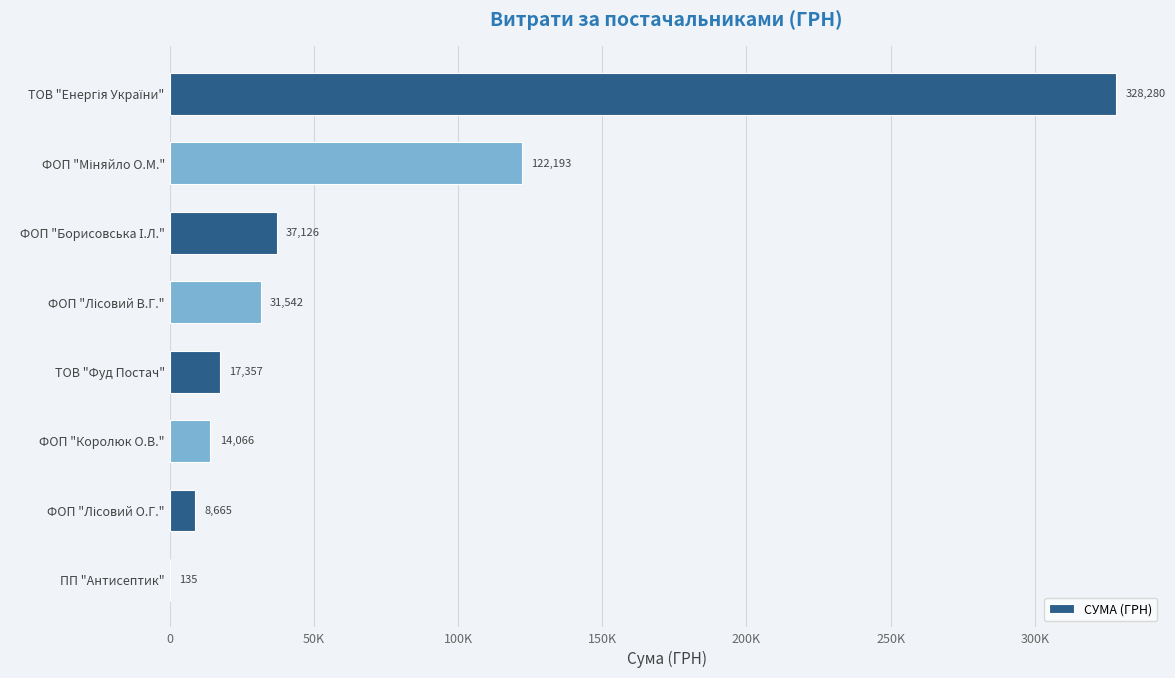

Are the bars horizontal?

Yes